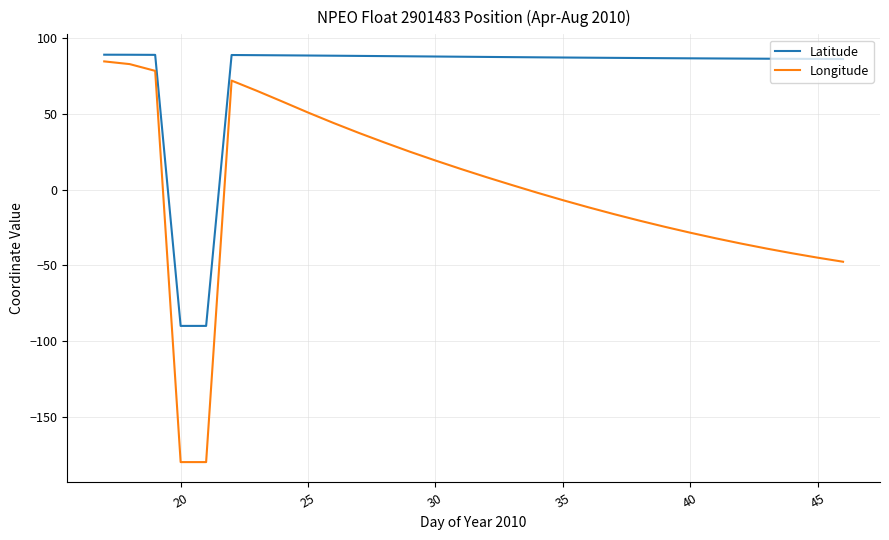

What are all the series names shown in the legend?

Latitude, Longitude